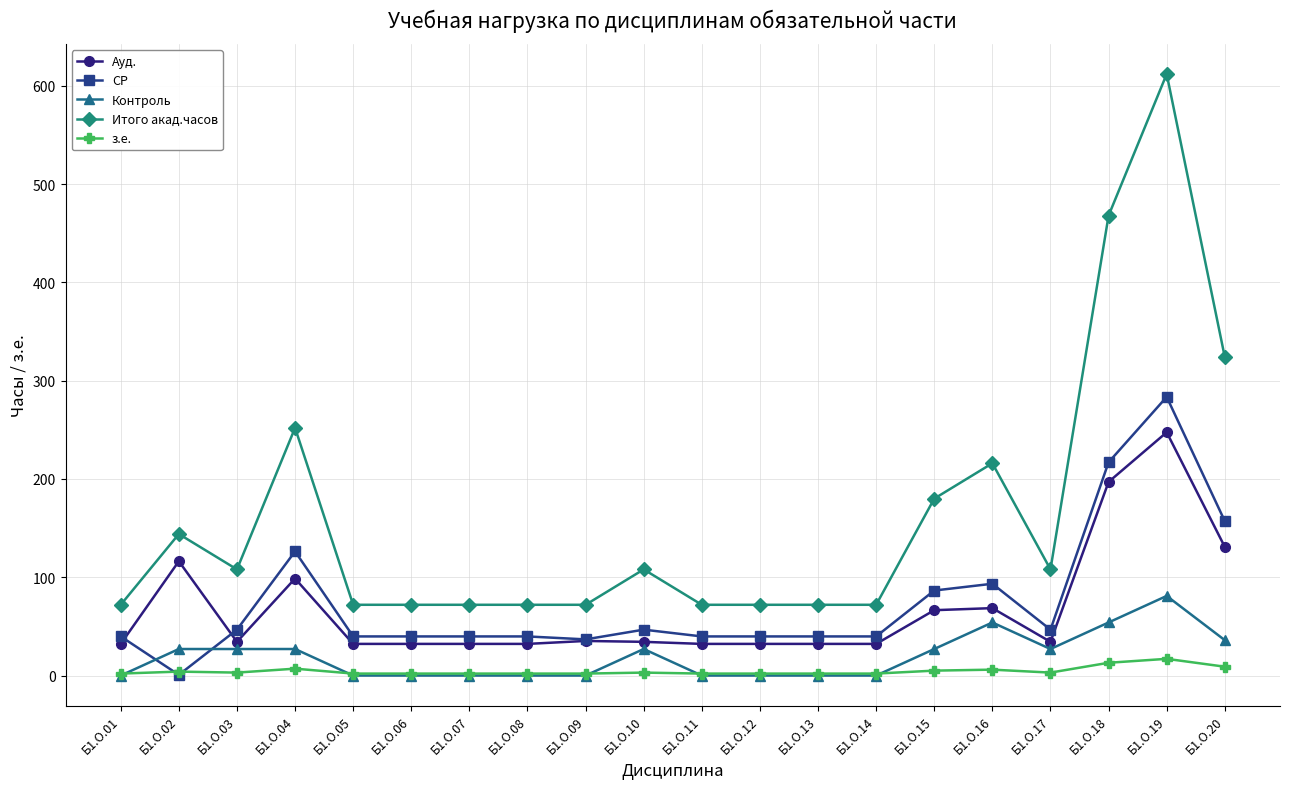

True or false: Итого акад.часов has more than 2 points higher than both neighbors.

True